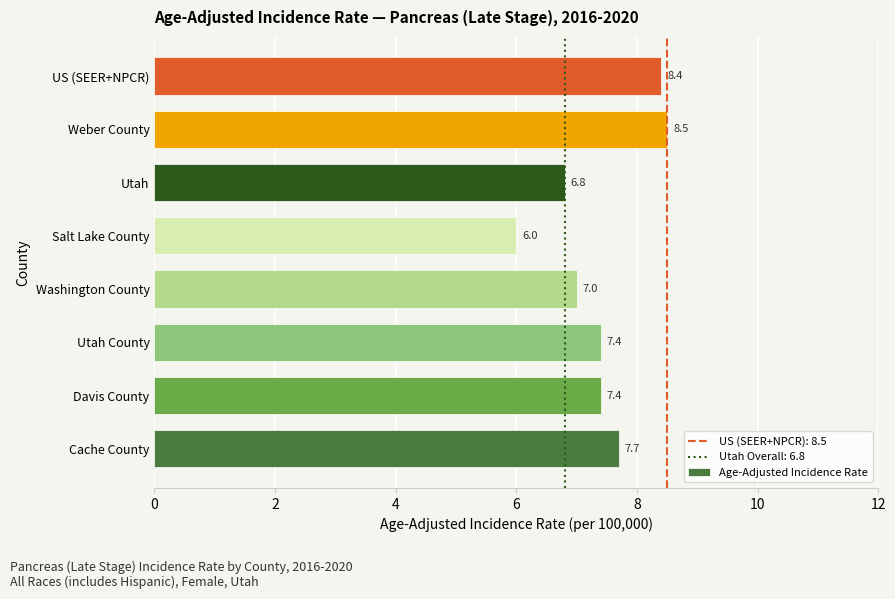

True or false: the data shows 2.7 at Washington County.

False